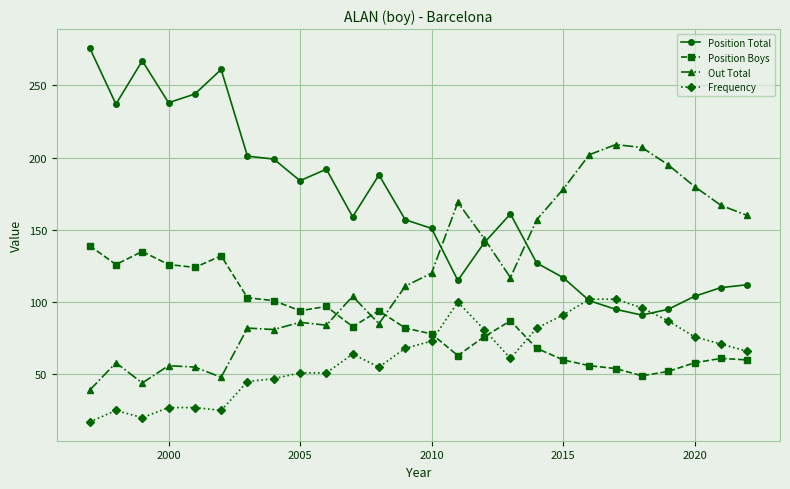

Does the chart have visible grid lines?

Yes